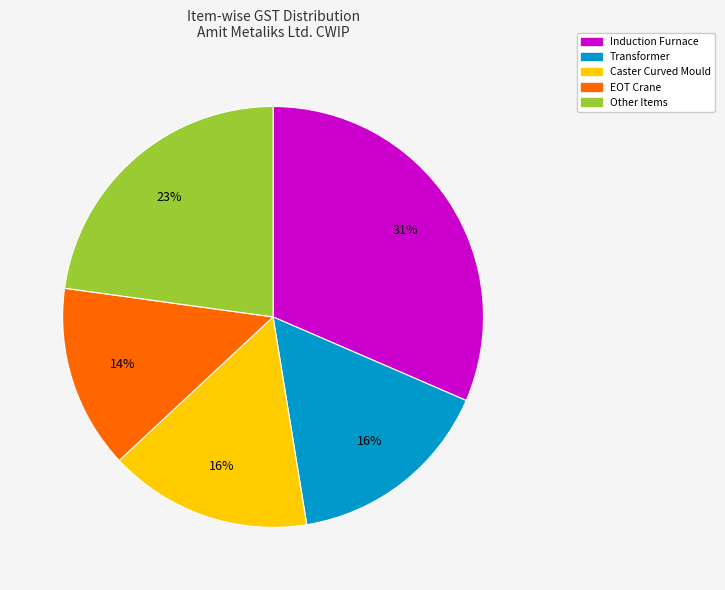

Does any single category account for the majority?

No